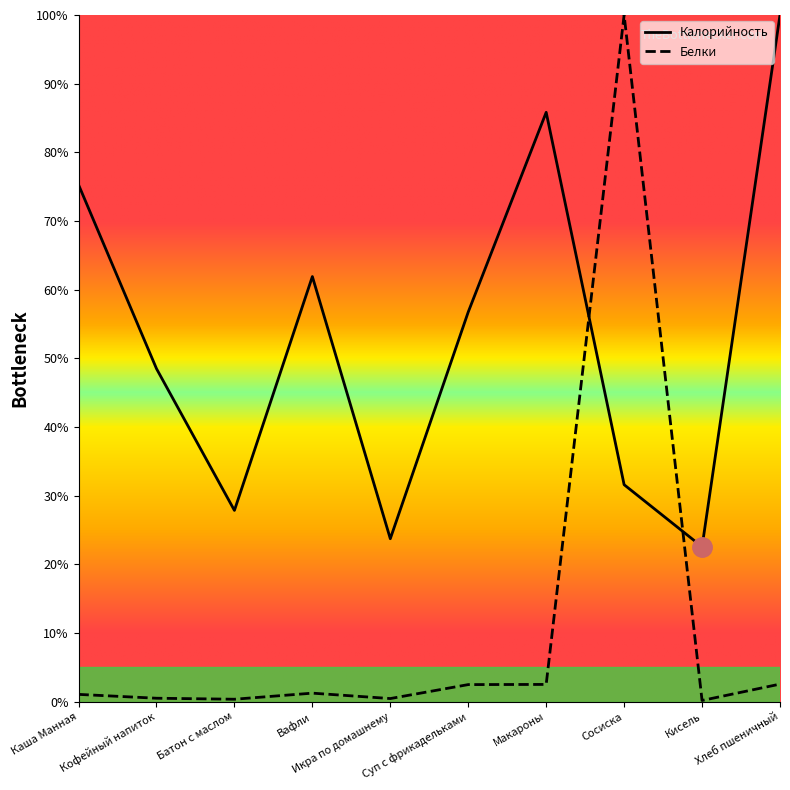

What are all the series names shown in the legend?

Калорийность, Белки